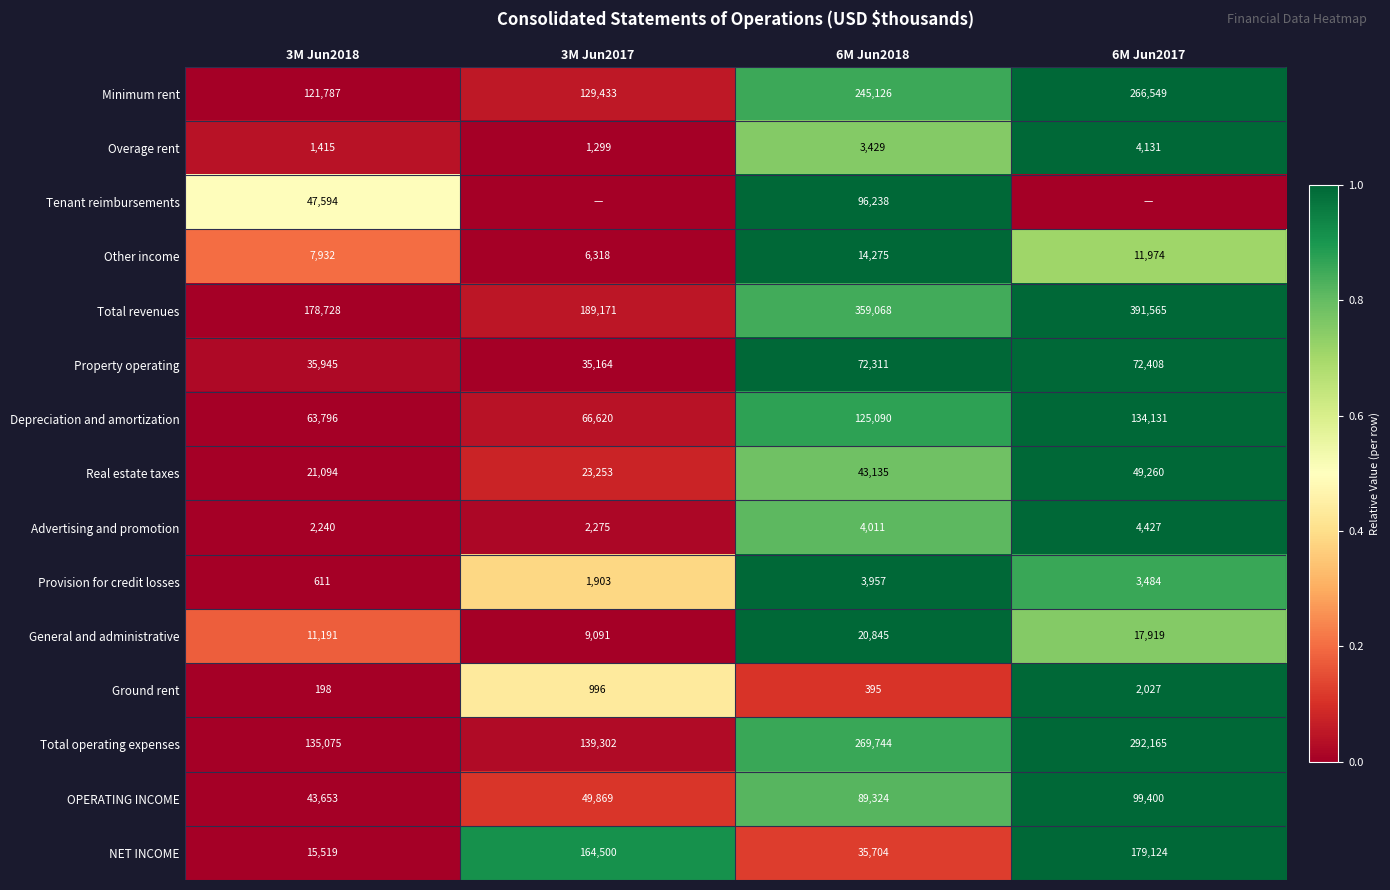

What is the difference between the Overage rent values at 6M Jun2017 and 3M Jun2017?

2832